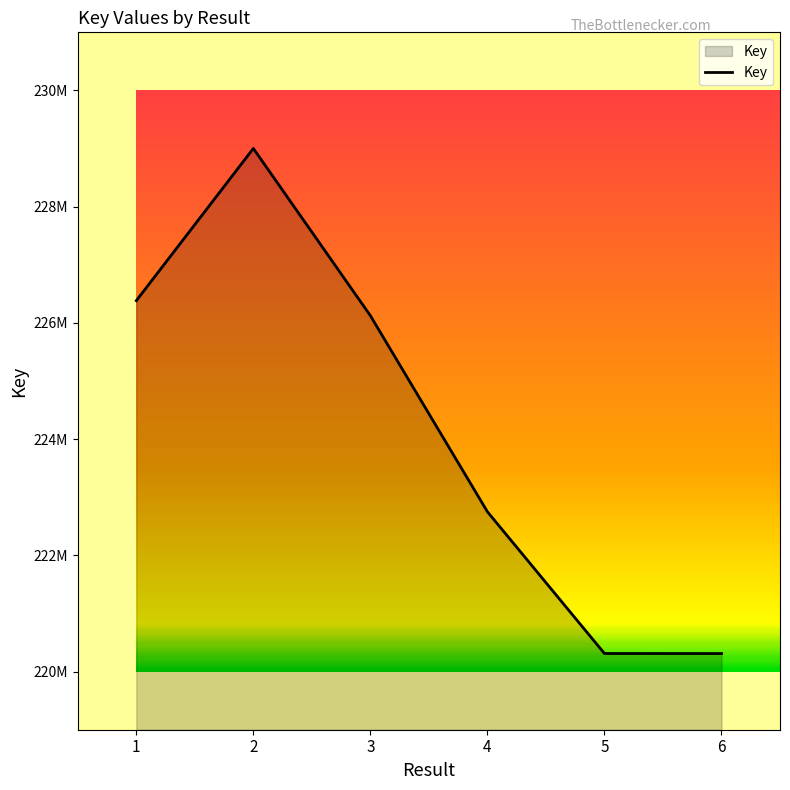

Does the chart display data point markers on the line(s)?

No